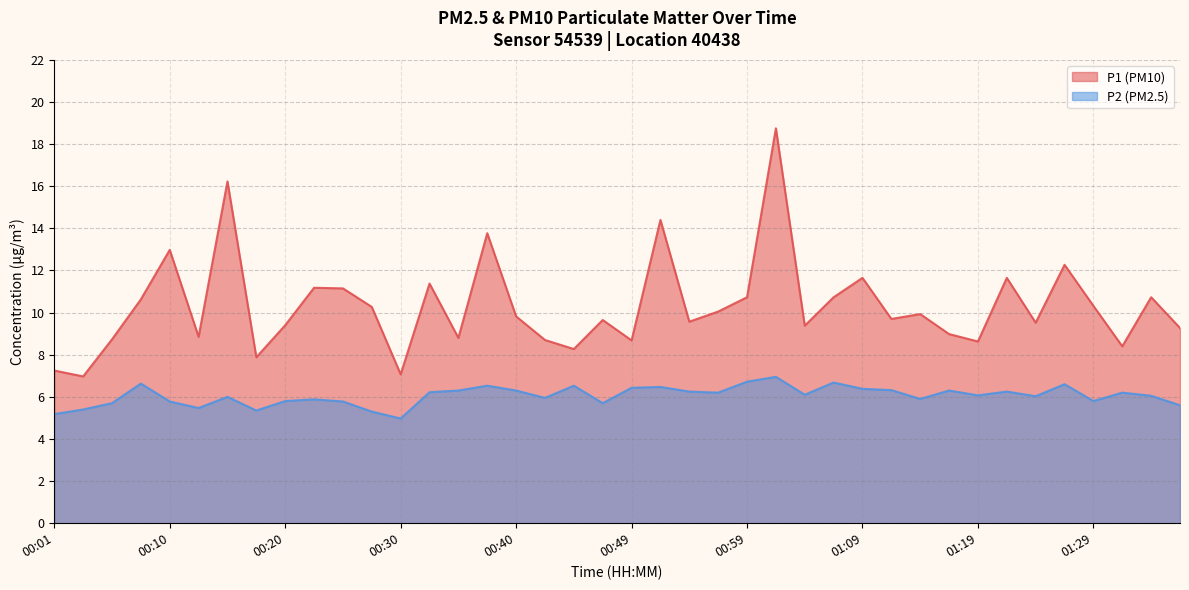

What is the difference between the maximum and second lowest values in the P2 series?

1.8